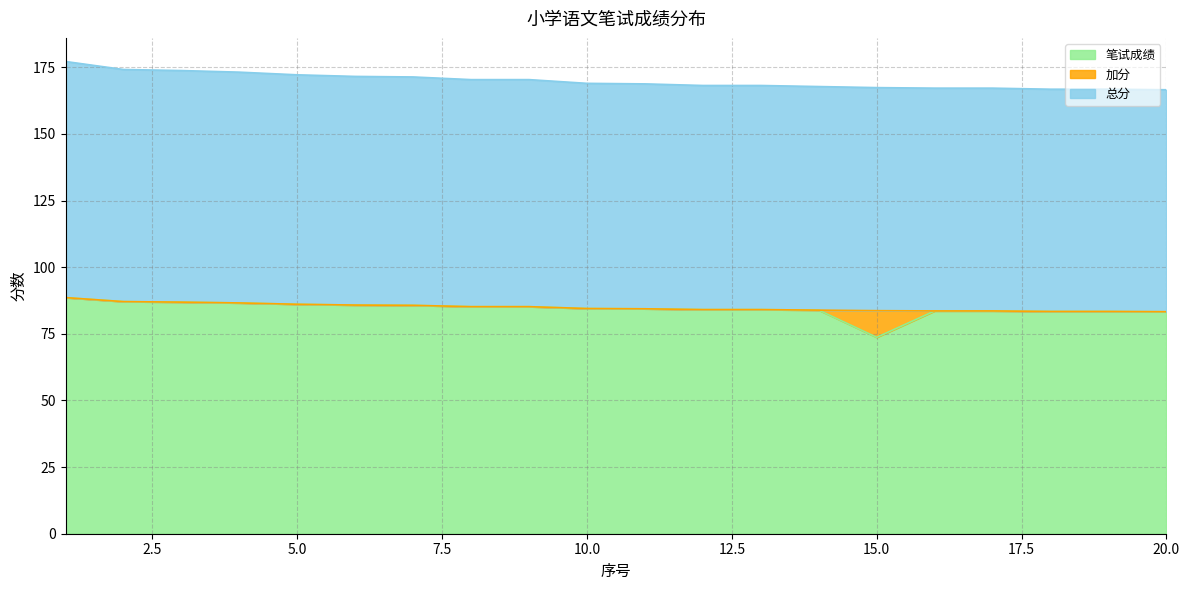

What is the difference between the 总分 values at 10 and 7?

1.2